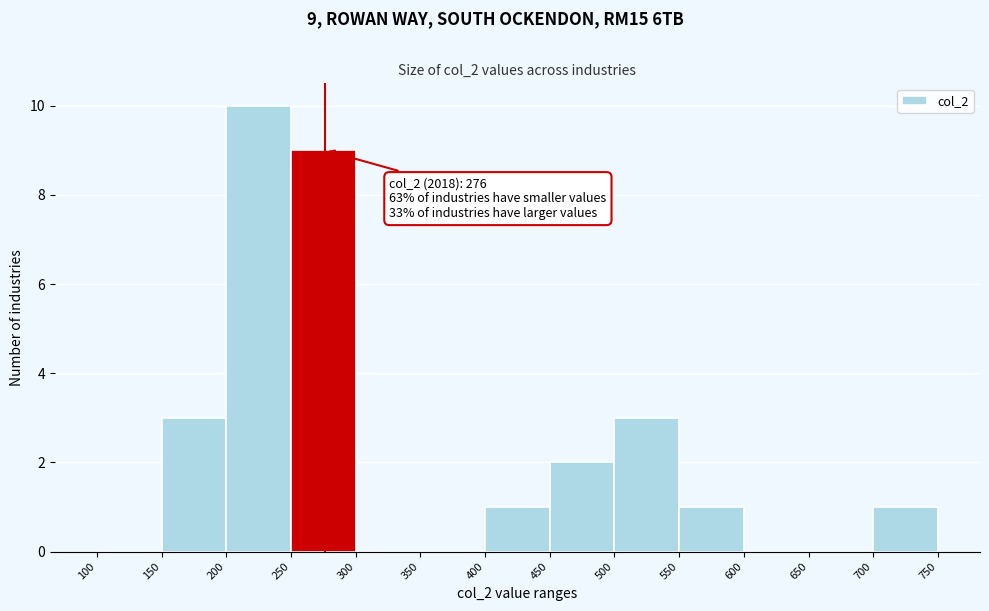

Which range on the x-axis has the tallest bar?

200 to 250